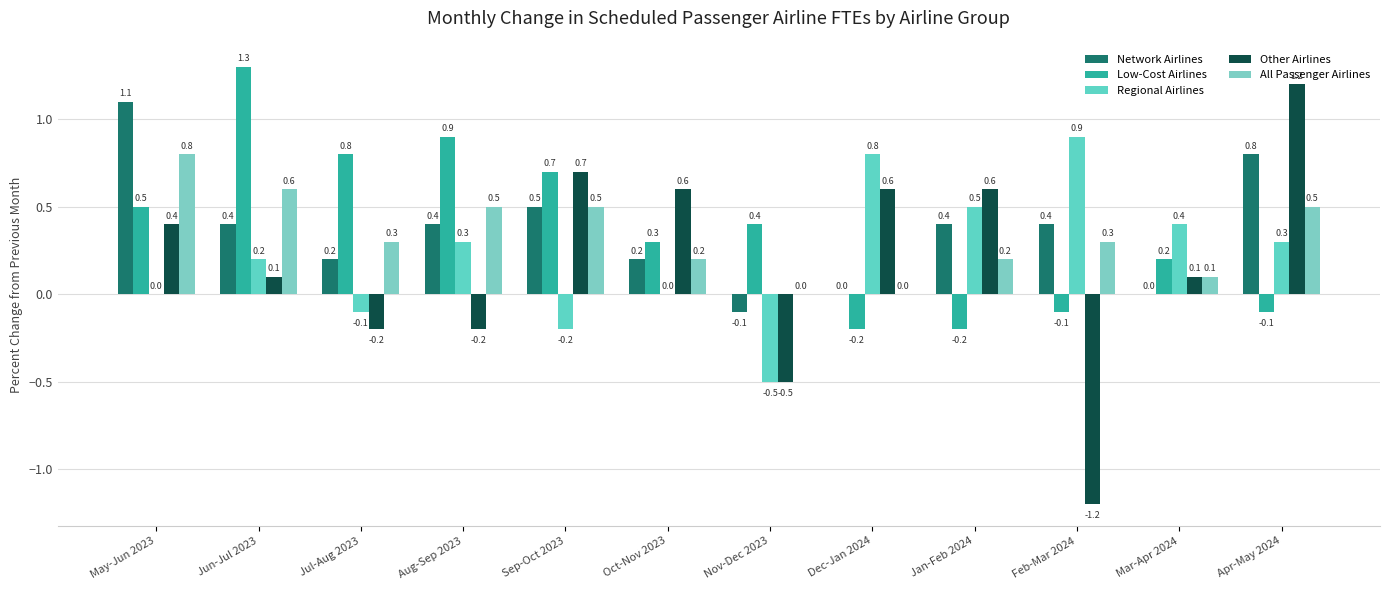

What is the label of the 4th bar from the right?

Jan-Feb 2024